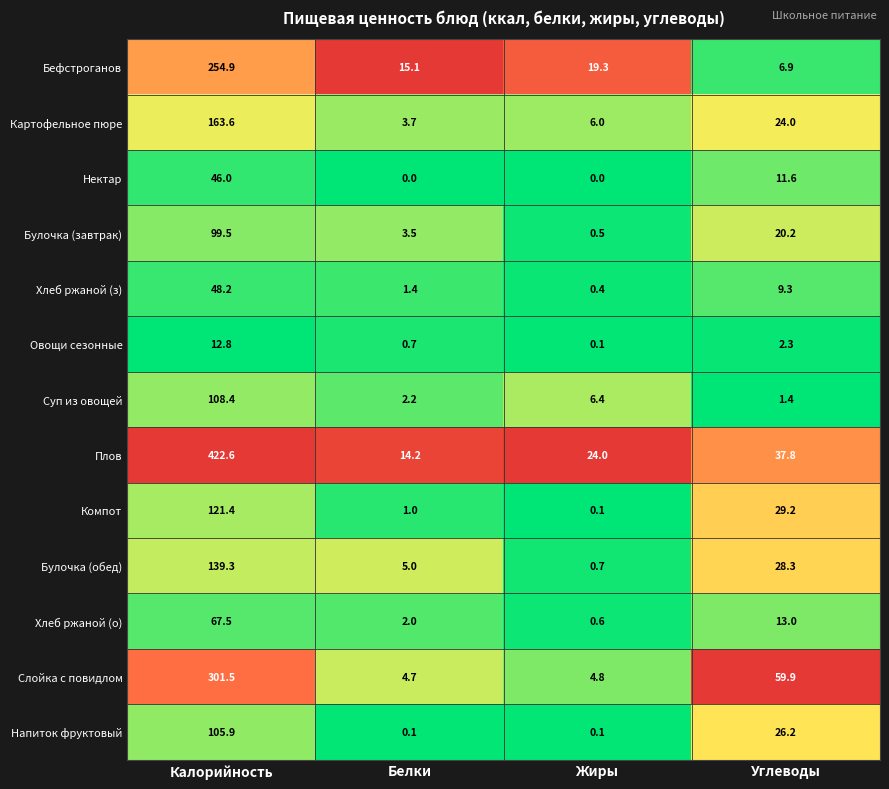

At which label does Суп из овощей reach its minimum?

Углеводы